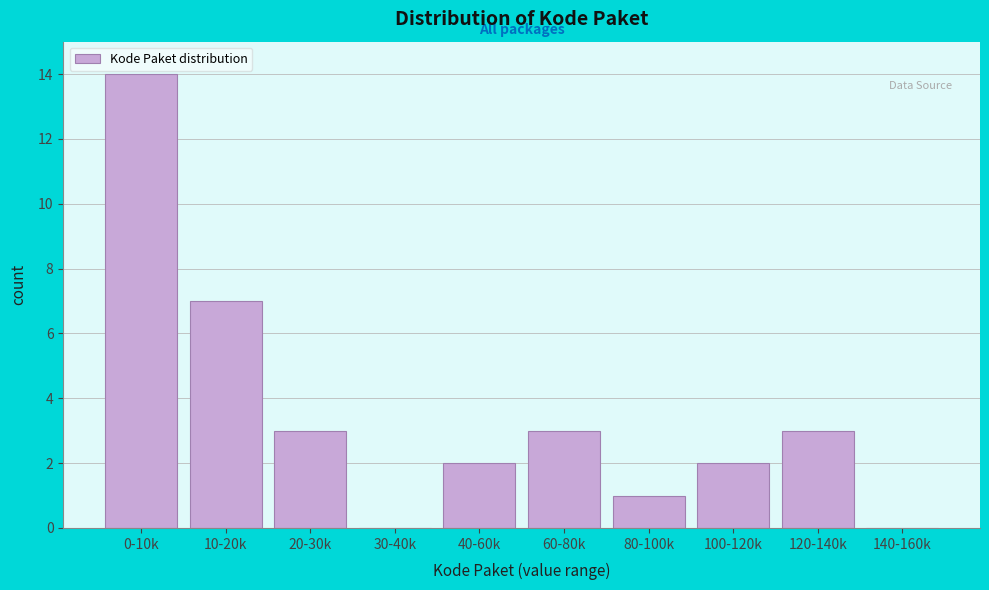

Reading right to left, transcribe all the data shown in this chart.

140-160k=0	120-140k=3	100-120k=2	80-100k=1	60-80k=3	40-60k=2	30-40k=0	20-30k=3	10-20k=7	0-10k=14